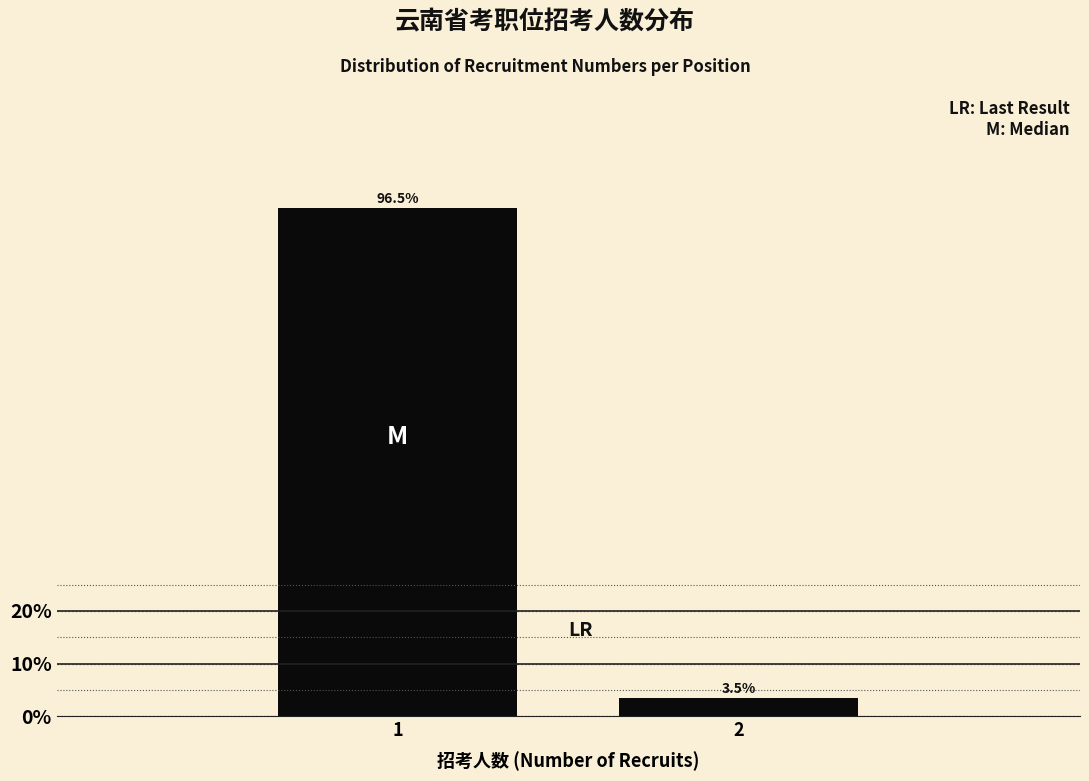

Reading left to right, what are all the values shown in this chart?

1=96.5	2=3.5